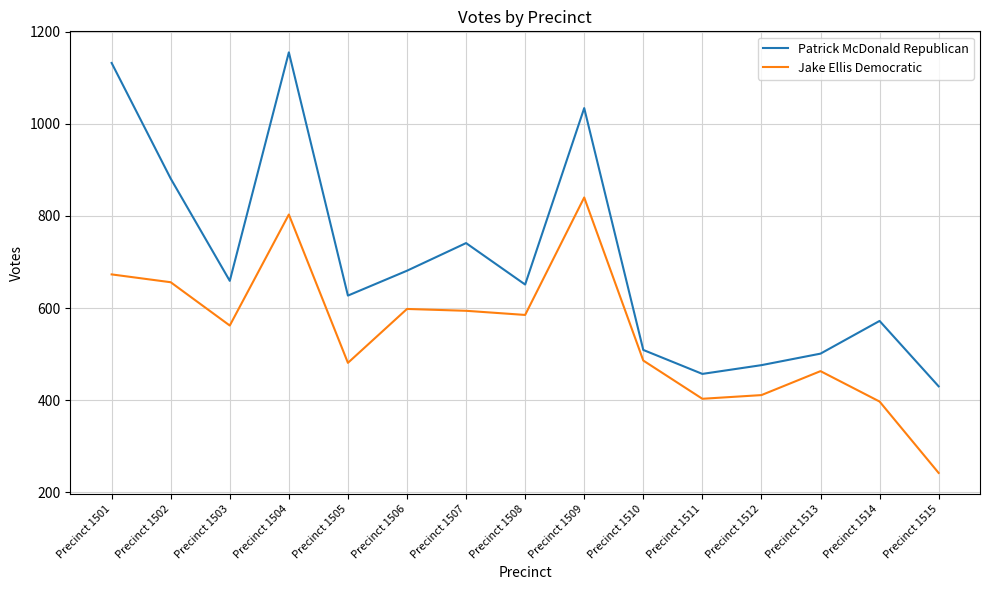

What is the spread (max minus min) of values at Precinct 1507?

147